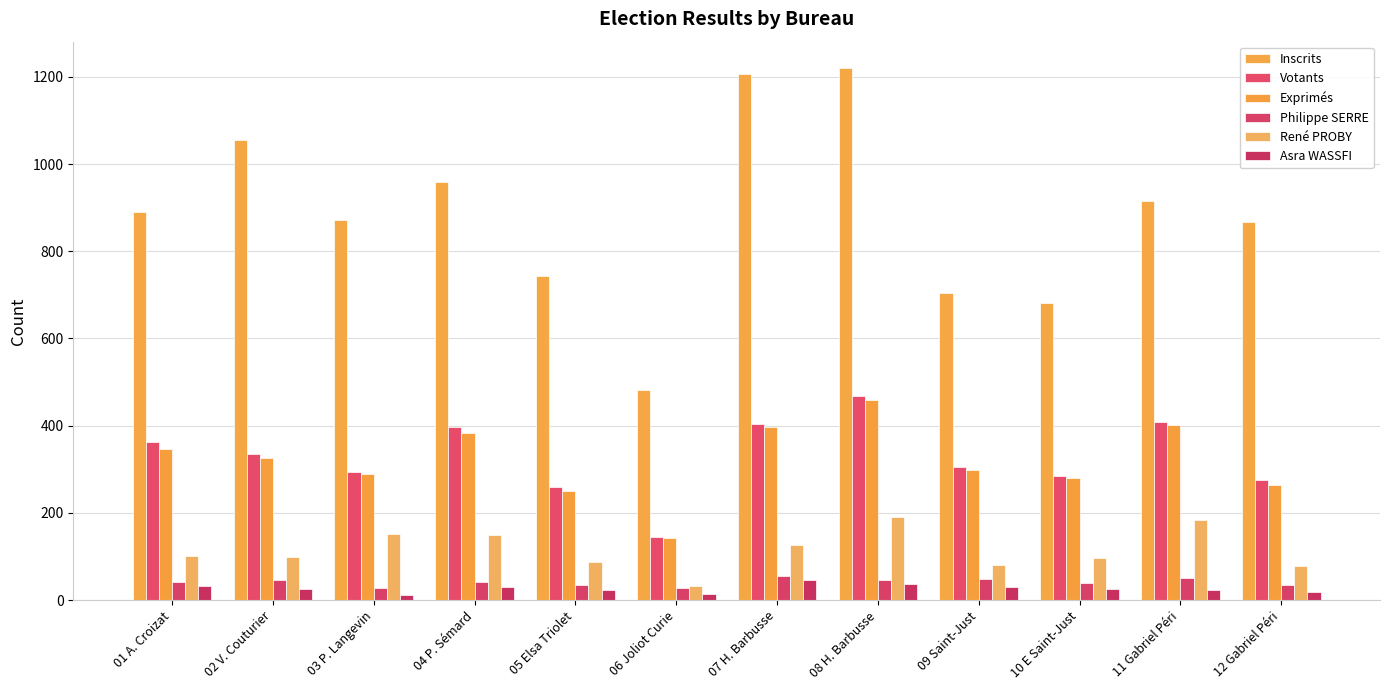

What position from the right is 03 P. Langevin?

10